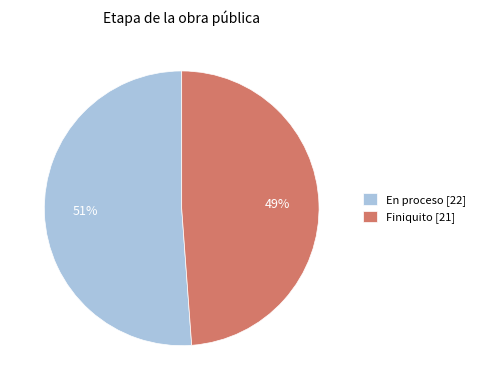

Do En proceso [22] and Finiquito [21] together represent more than half of the pie?

Yes